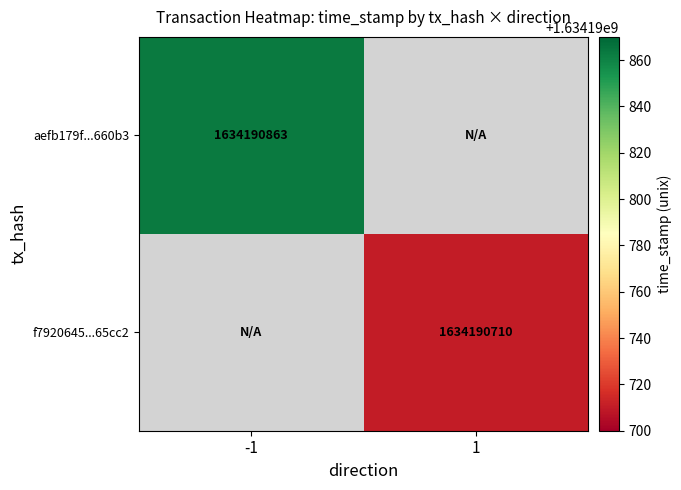

At how many categories does at least one series exceed 186216812?

2